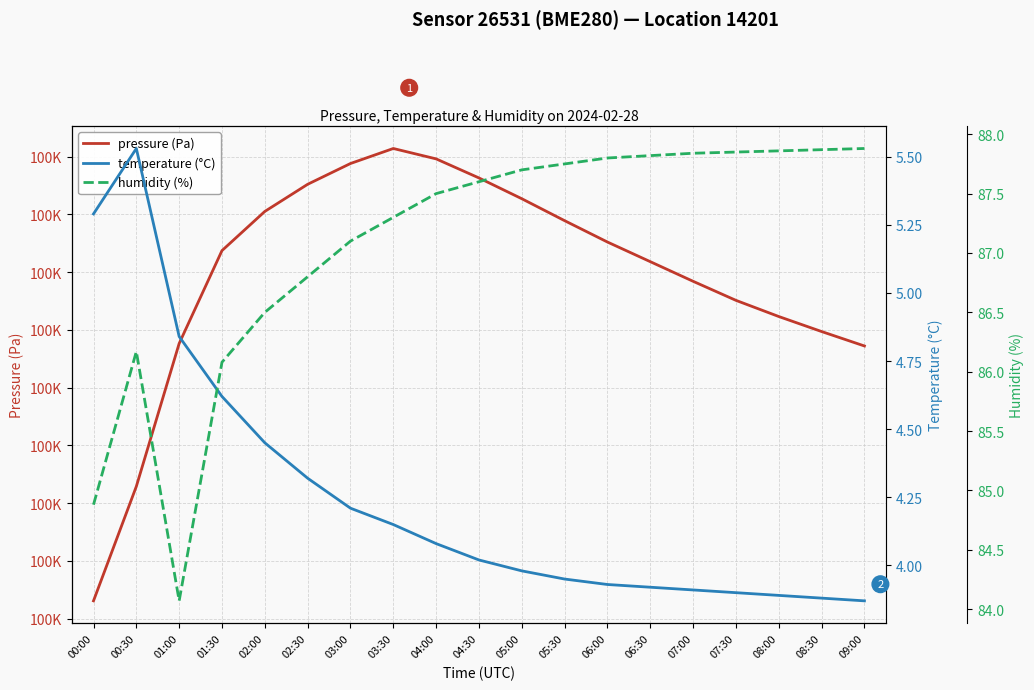

Which series has the widest spread of values?

pressure (Pa)